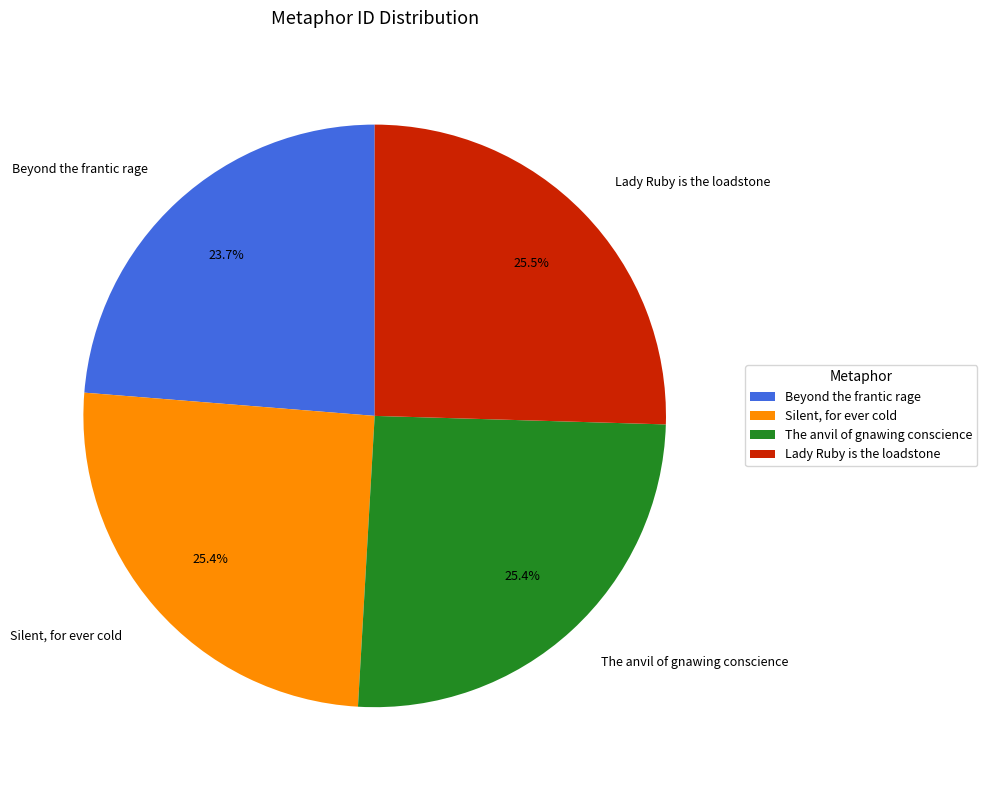

Which slice is the smallest?

Beyond the frantic rage